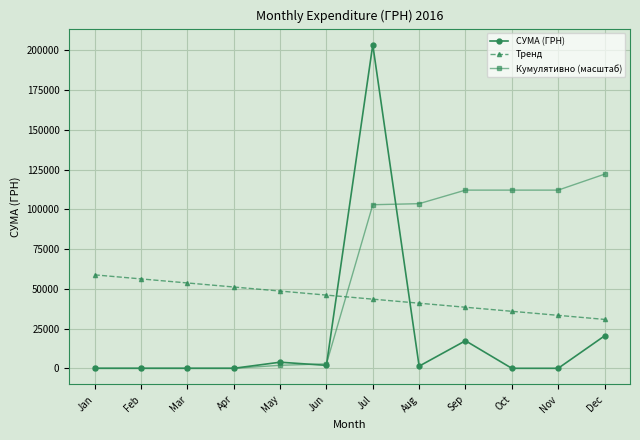

List the series in order of their peak value, lowest first.

Тренд, Кумулятивно (масштаб), СУМА (ГРН)